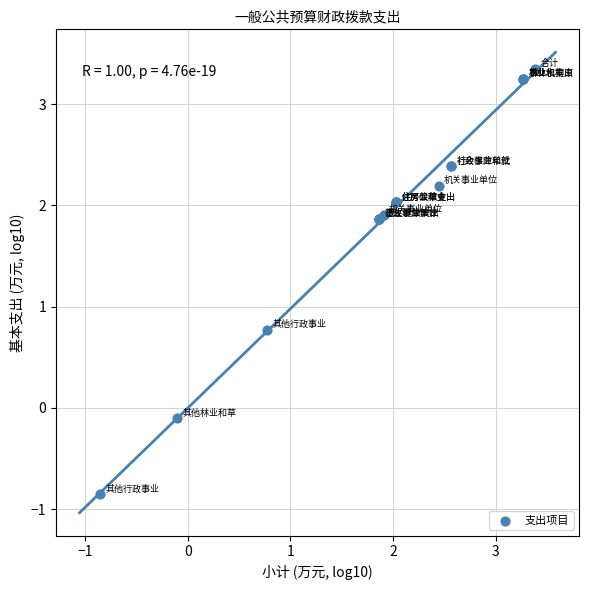

What Y value in the scatter plot is closest to 1?

0.8